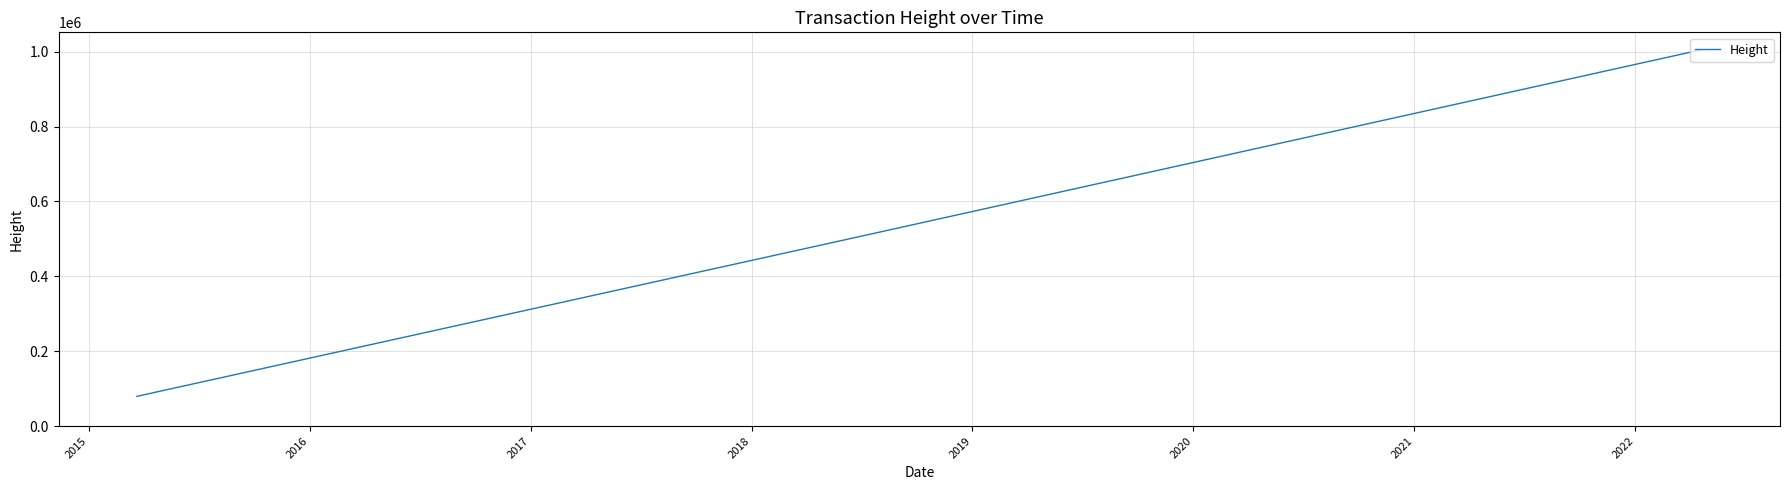

What is the difference between the second highest and second lowest values?

151045